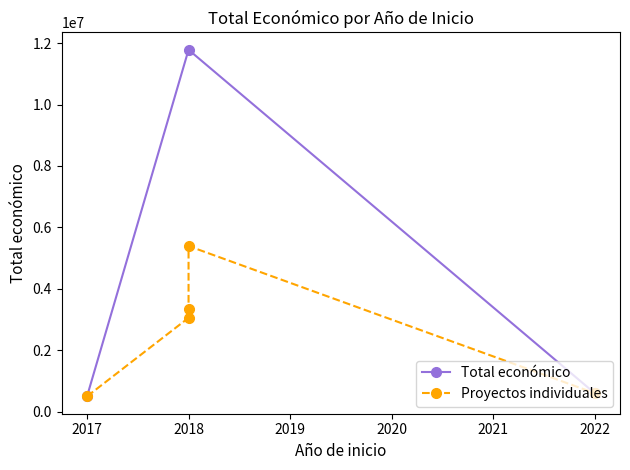

List the labels in order of value, smallest first.

2017, 2022, 2018, 2018, 2018